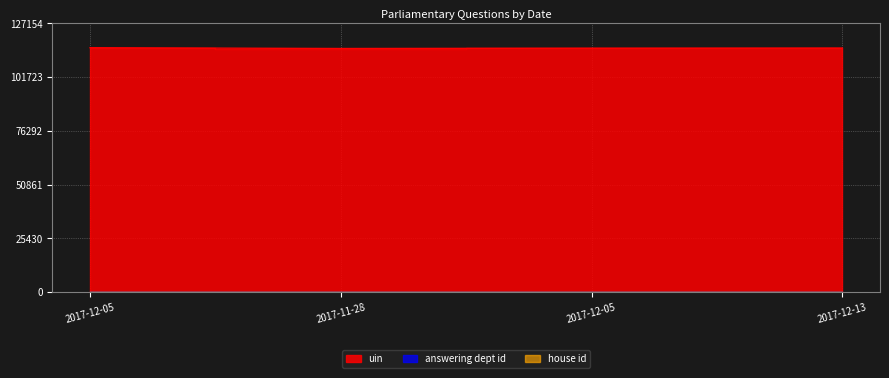

True or false: house id has more than 1 points higher than both neighbors.

False